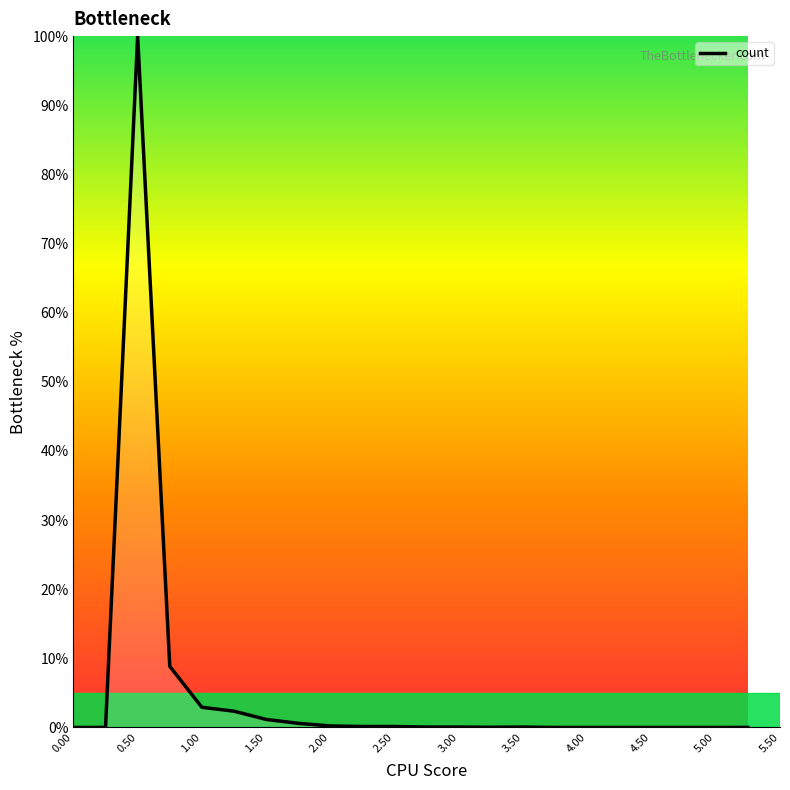

What is the maximum value shown in the chart?

100.0